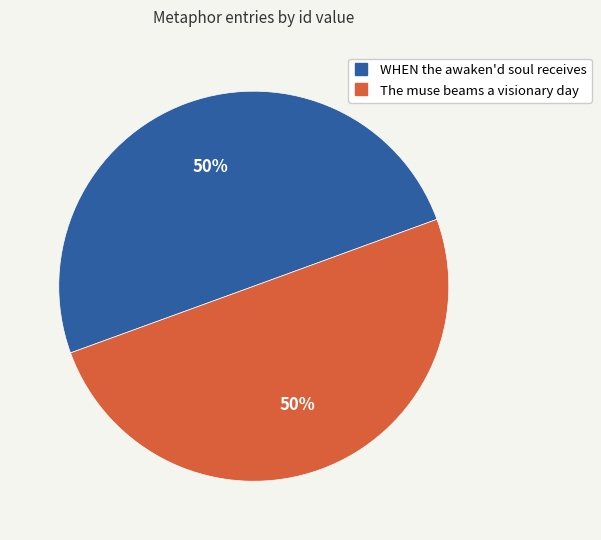

How many slices are in this pie chart?

2